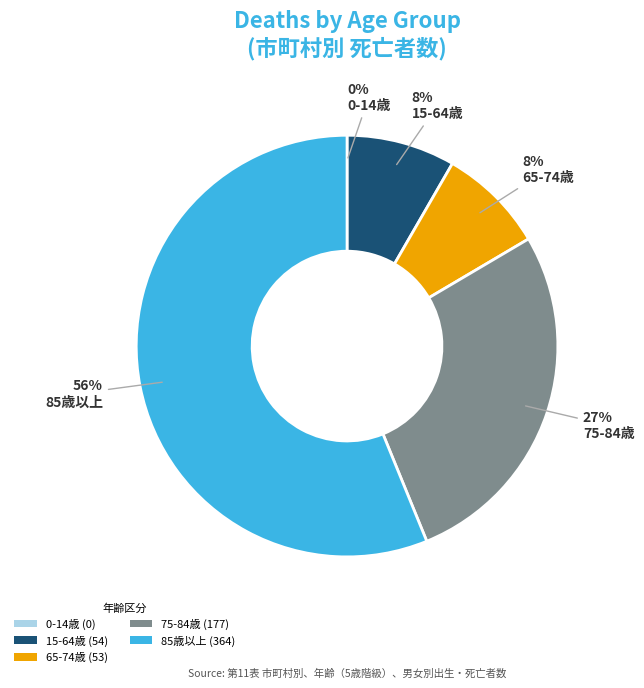

To the nearest percent, what is the average slice percentage?

20%